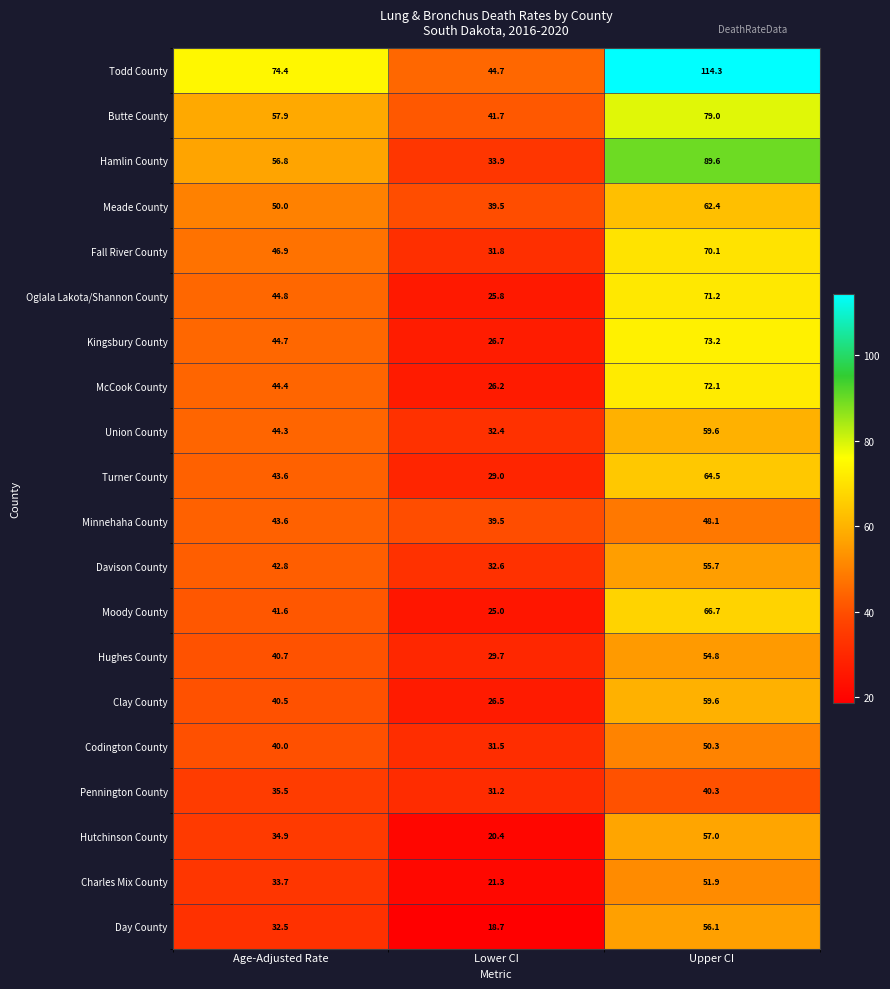

The Pennington County series shows 11.5 at Age-Adjusted Rate. True or false?

False